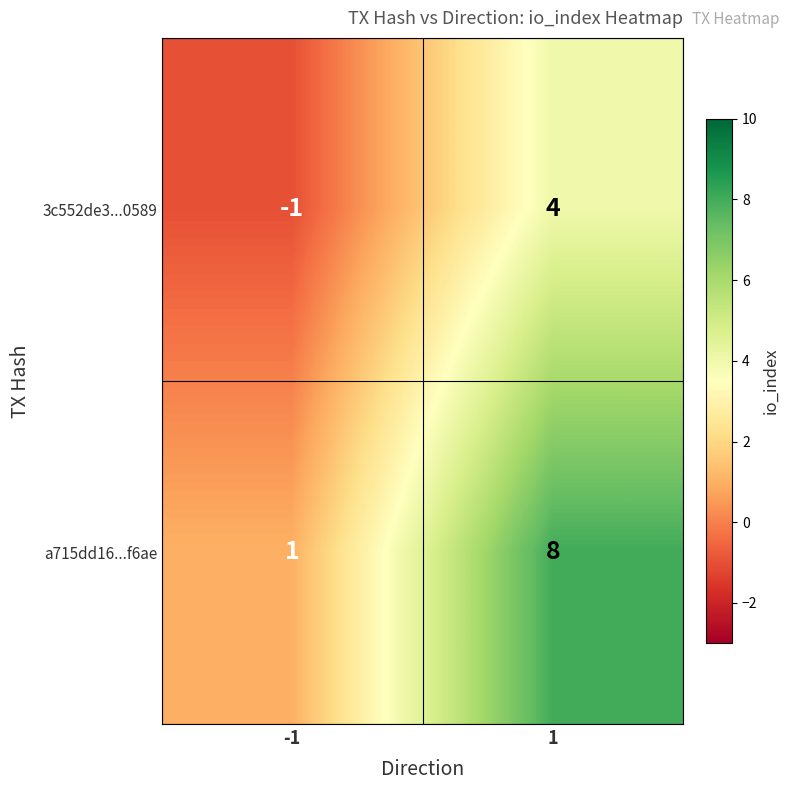

Which series has the widest spread of values?

a715dd16...f6ae